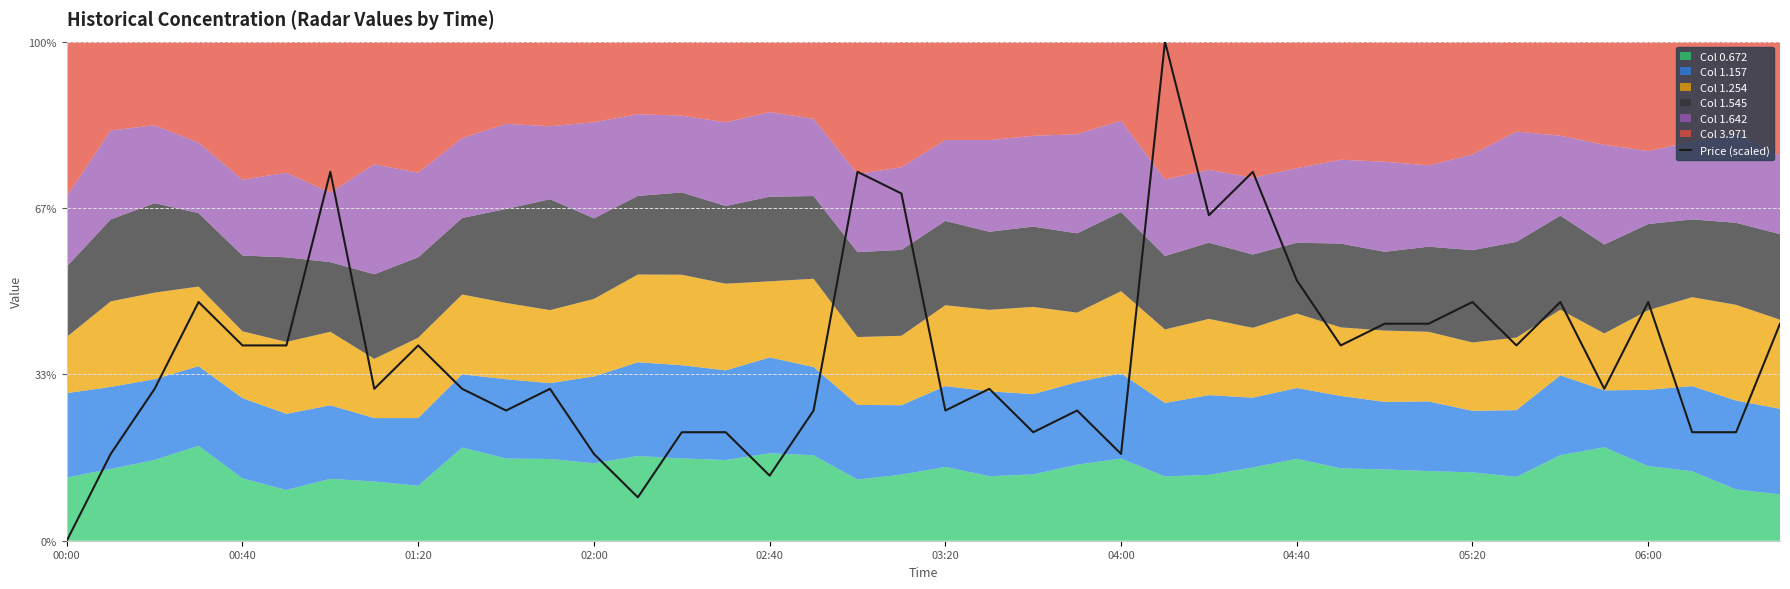

Between 31 and 15, which is larger?

31